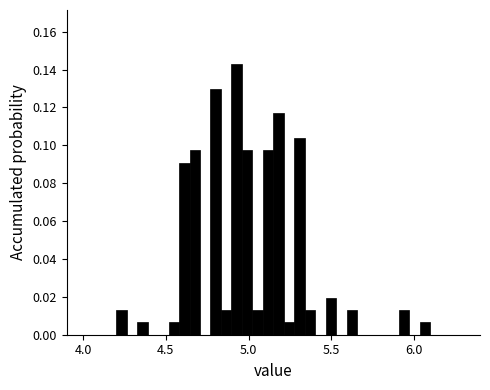

Around what value on the x-axis is the tallest bar? Give the approximate position of its centre, as read against the axis.

4.95